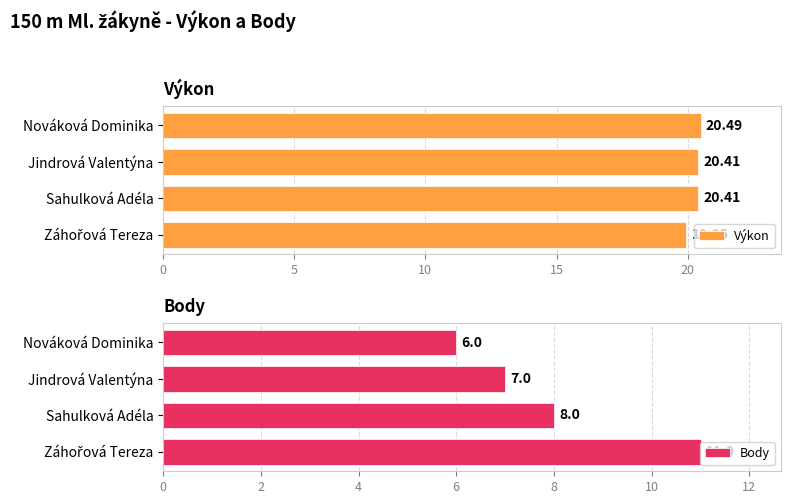

What is the average value of the Výkon series?

20.3